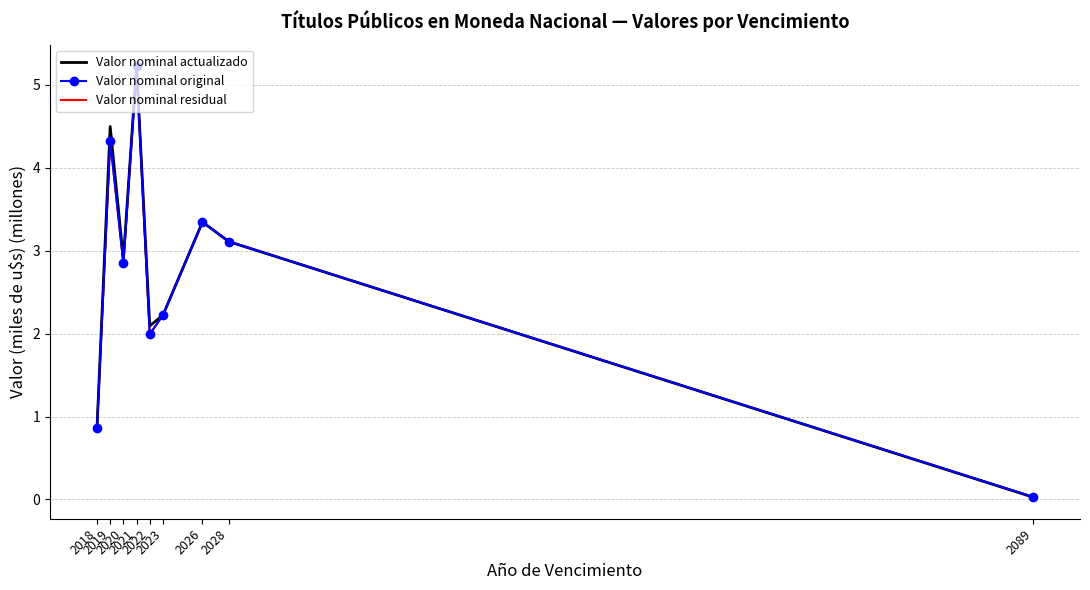

At which label is Valor nominal actualizado closest to 2?

2022